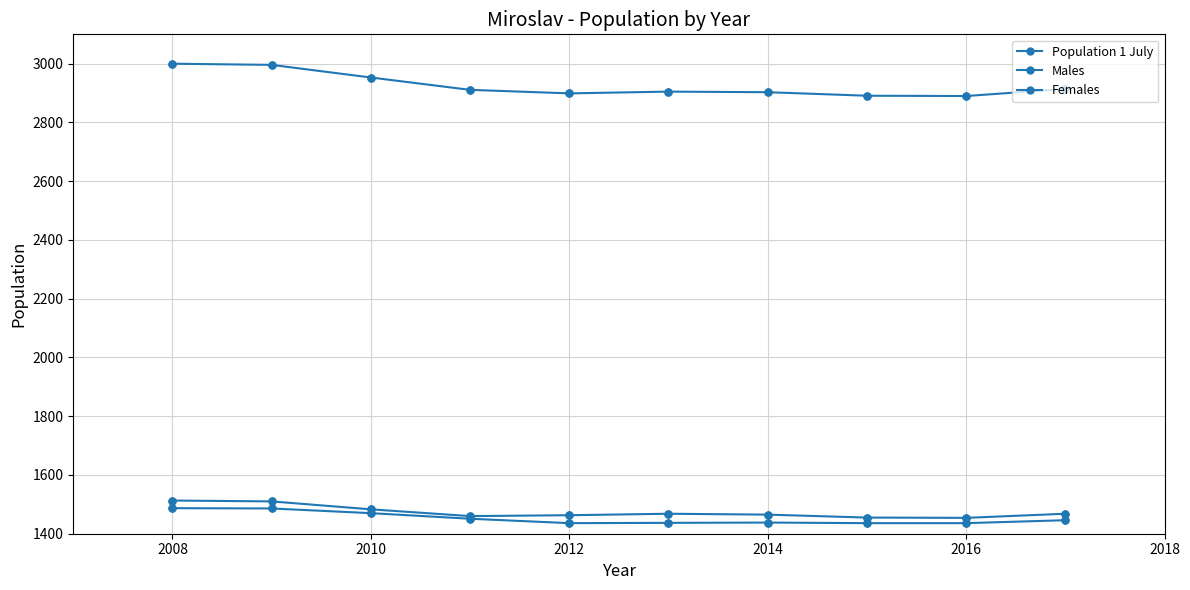

How many series are shown in this chart?

3